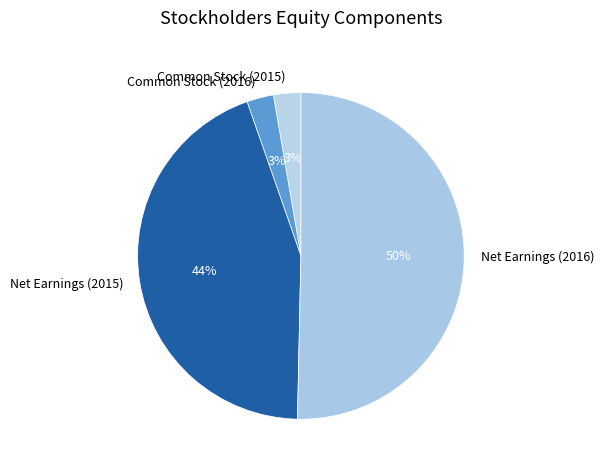

Approximately how many times larger is the value at Common Stock (2015) compared to Net Earnings (2016)?

0.1